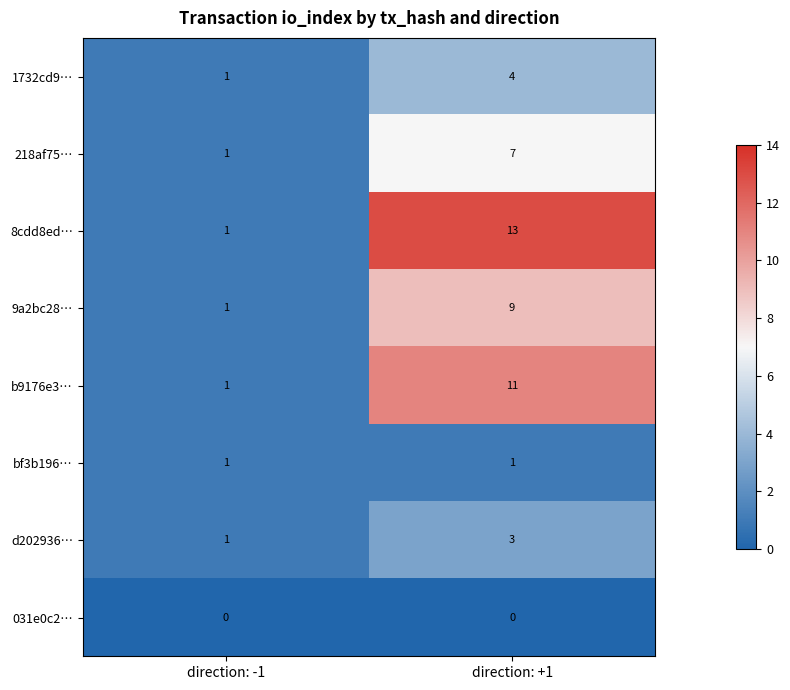

What is the total value across all series at direction: +1?

48